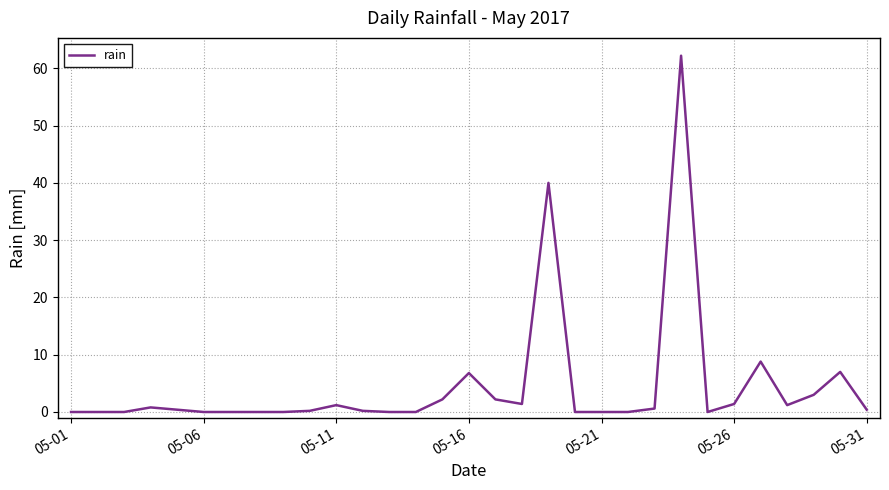

What is the average value?

4.5